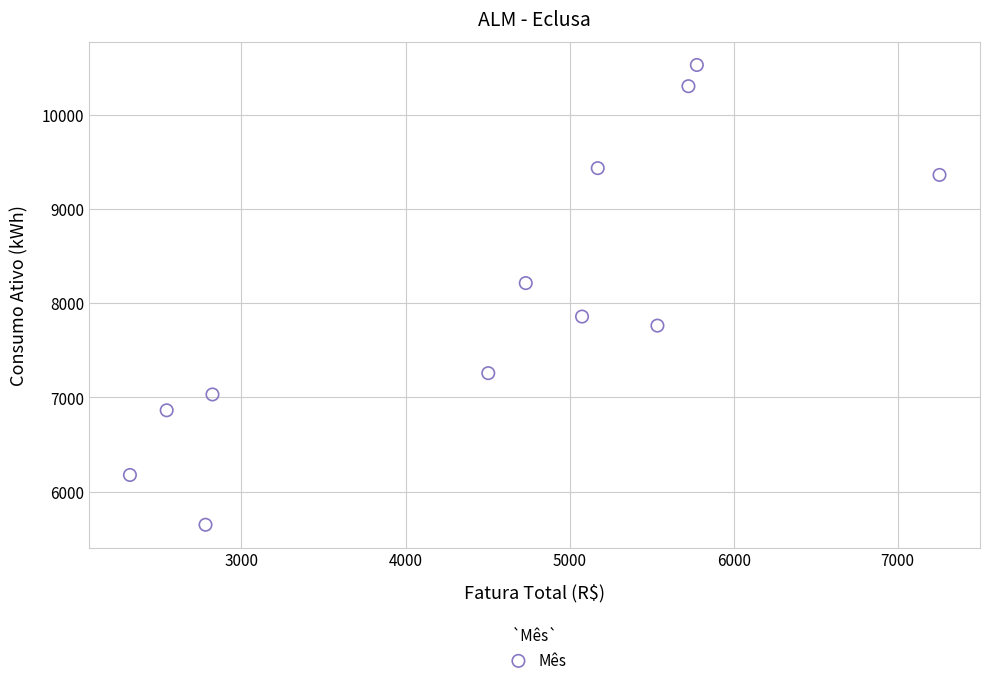

What Y value in the scatter plot is closest to 8088?

8213